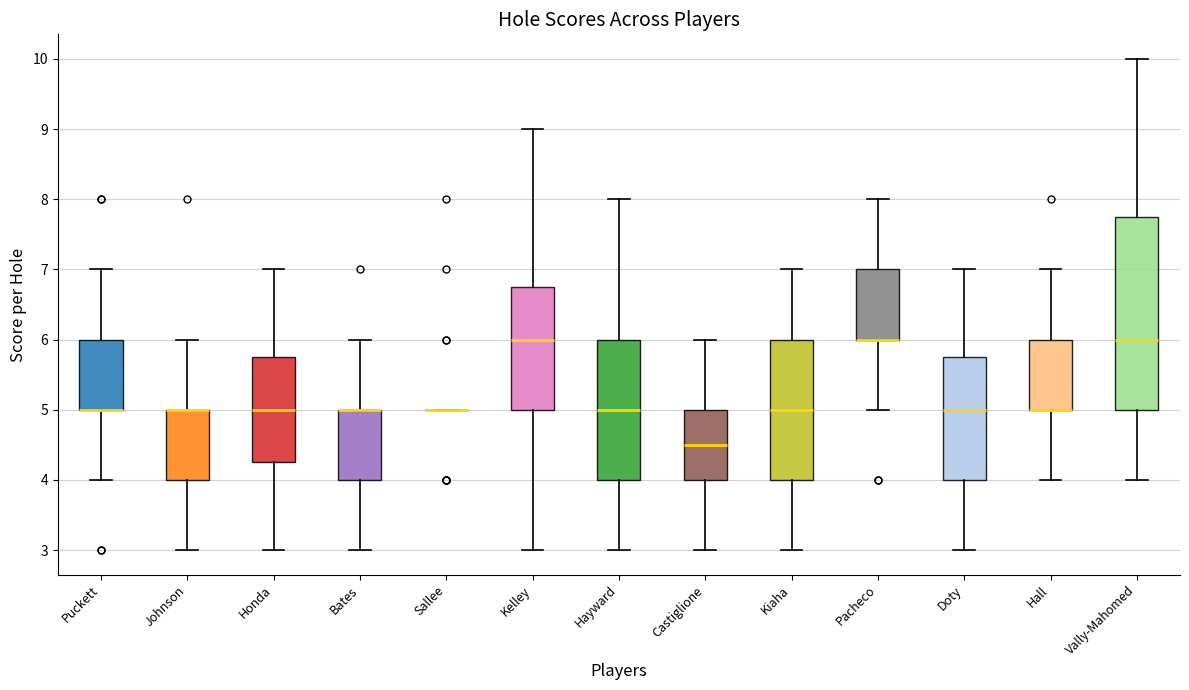

Reading left to right, read every box against the y-axis: the position of its median line, the range the box covers, and the ends of its whiskers. The values are not printed on the chart, so give them approximately, as read against the axis.

Puckett: median 5.0 (drawn on the box's lower edge), box 5.0 to 6.0, whiskers 4.0 to 7.0
Johnson: median 5.0 (drawn on the box's upper edge), box 4.0 to 5.0, whiskers 3.0 to 6.0
Honda: median 5.0, box 4.3 to 5.8, whiskers 3.0 to 7.0
Bates: median 5.0 (drawn on the box's upper edge), box 4.0 to 5.0, whiskers 3.0 to 6.0
Sallee: box collapsed to a line at 5.0, whiskers 5.0 to 5.0
Kelley: median 6.0, box 5.0 to 6.8, whiskers 3.0 to 9.0
Hayward: median 5.0, box 4.0 to 6.0, whiskers 3.0 to 8.0
Castiglione: median 4.5, box 4.0 to 5.0, whiskers 3.0 to 6.0
Kiaha: median 5.0, box 4.0 to 6.0, whiskers 3.0 to 7.0
Pacheco: median 6.0 (drawn on the box's lower edge), box 6.0 to 7.0, whiskers 5.0 to 8.0
Doty: median 5.0, box 4.0 to 5.8, whiskers 3.0 to 7.0
Hall: median 5.0 (drawn on the box's lower edge), box 5.0 to 6.0, whiskers 4.0 to 7.0
Vally-Mahomed: median 6.0, box 5.0 to 7.8, whiskers 4.0 to 10.0